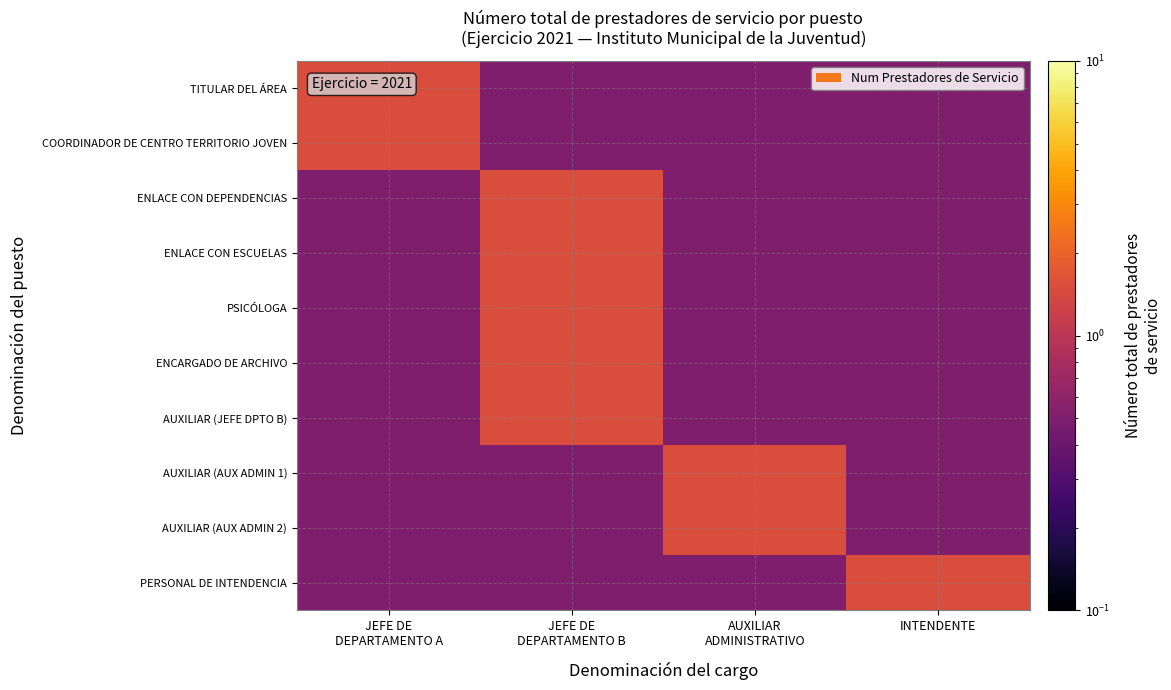

List the series in order of their peak value, highest first.

TITULAR DEL ÁREA, COORDINADOR DE CENTRO TERRITORIO JOVEN, ENLACE CON DEPENDENCIAS, ENLACE CON ESCUELAS, PSICÓLOGA, ENCARGADO DE ARCHIVO, AUXILIAR (JEFE DPTO B), AUXILIAR (AUX ADMIN 1), AUXILIAR (AUX ADMIN 2), PERSONAL DE INTENDENCIA